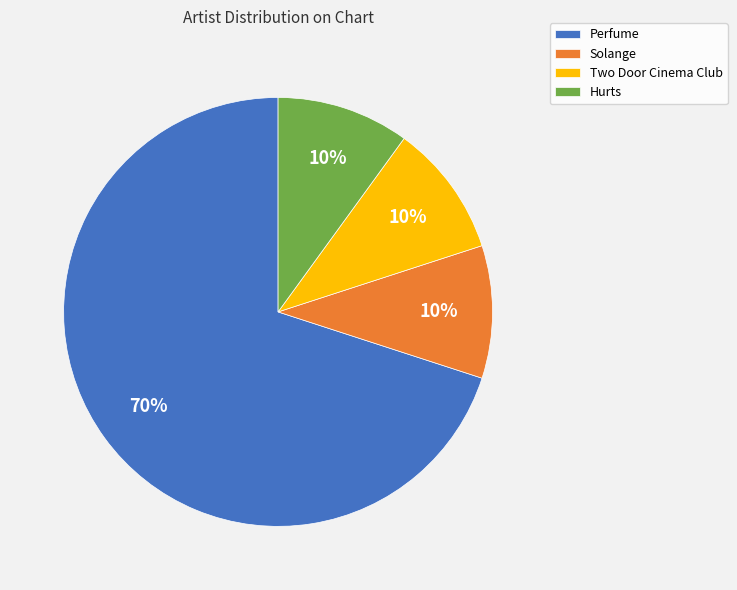

What is the largest slice in the pie chart?

Perfume